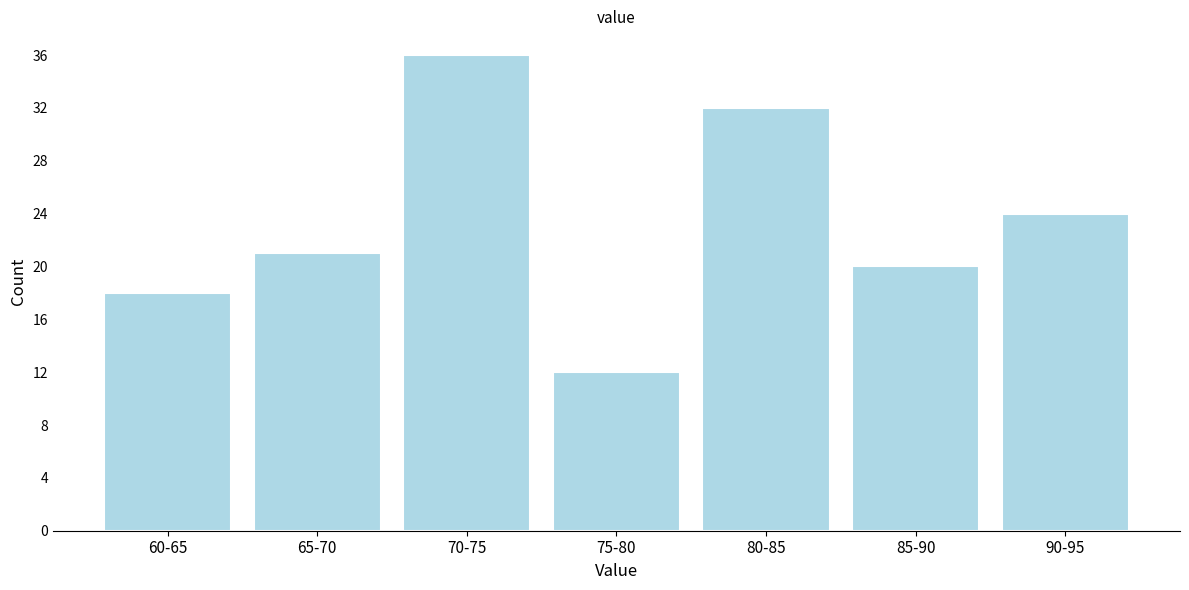

Reading left to right, extract all data points from this chart.

60-65=18	65-70=21	70-75=36	75-80=12	80-85=32	85-90=20	90-95=24